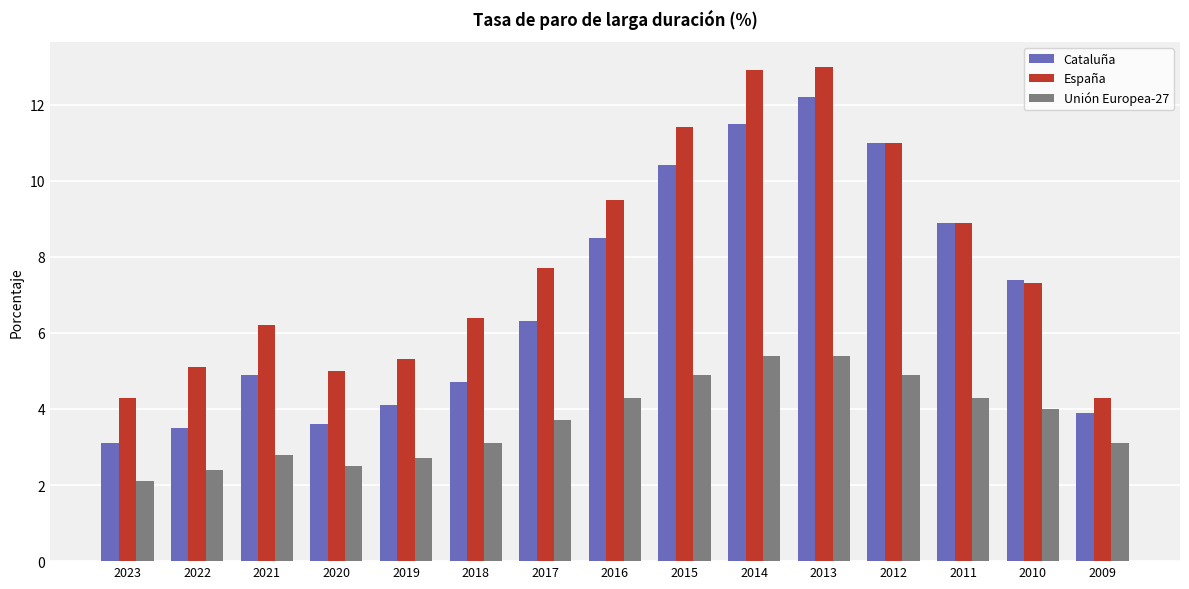

The value of Unión Europea-27 at 2010 is 6.2. True or false?

False